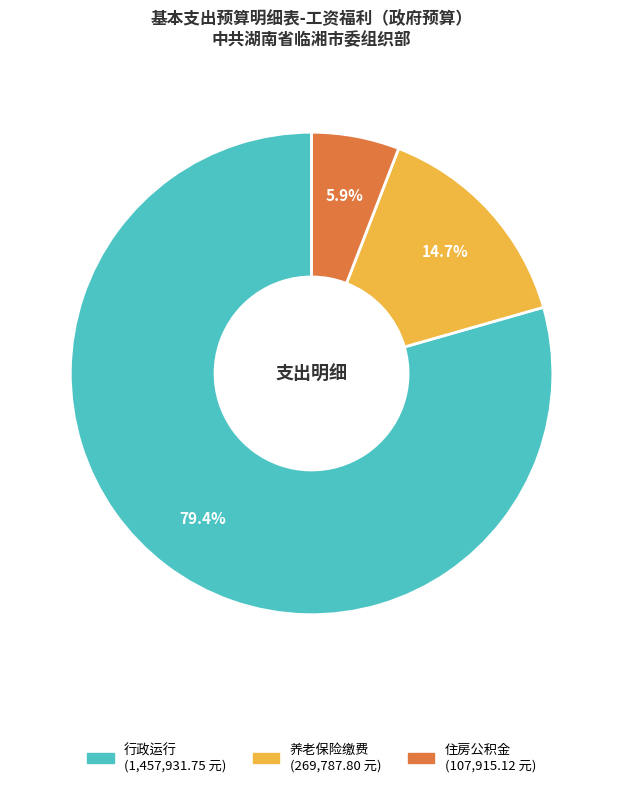

Is there a majority slice in this chart?

Yes